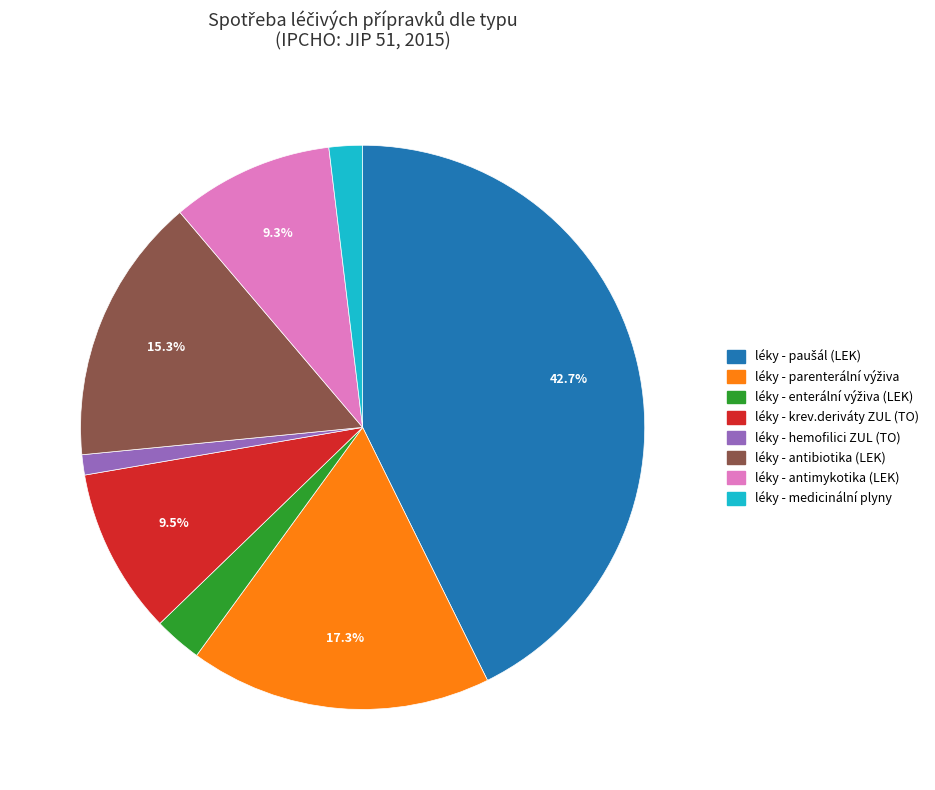

Count the number of slices in the pie.

8